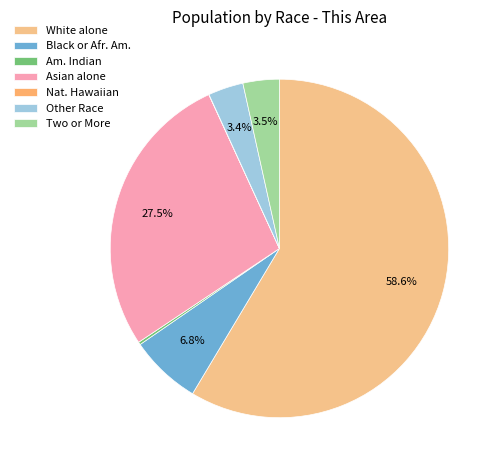

Count the number of slices in the pie.

7